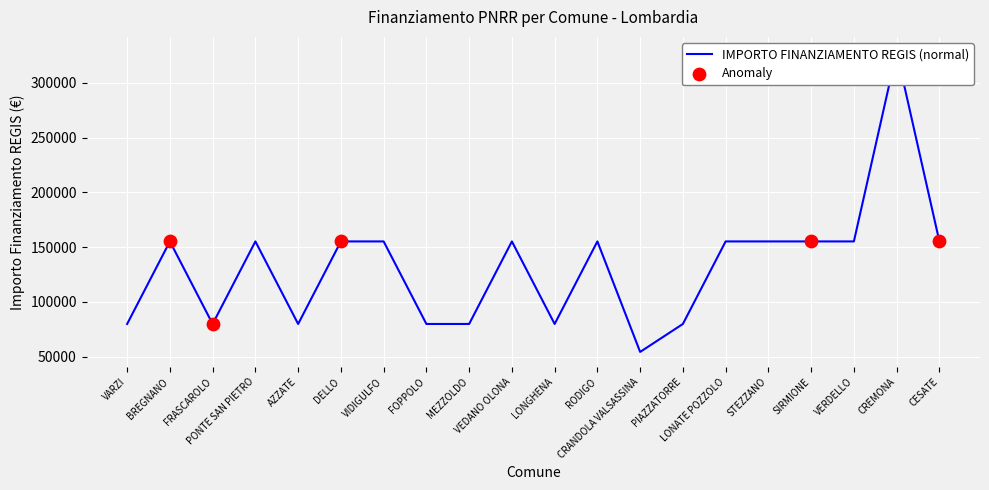

Approximately how many times larger is the value at FRASCAROLO compared to PONTE SAN PIETRO?

0.5